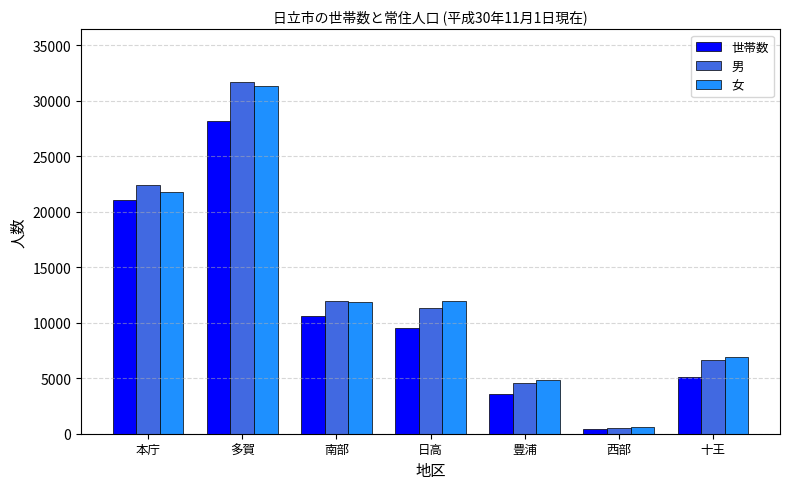

What are all the series names shown in the legend?

世帯数, 男, 女